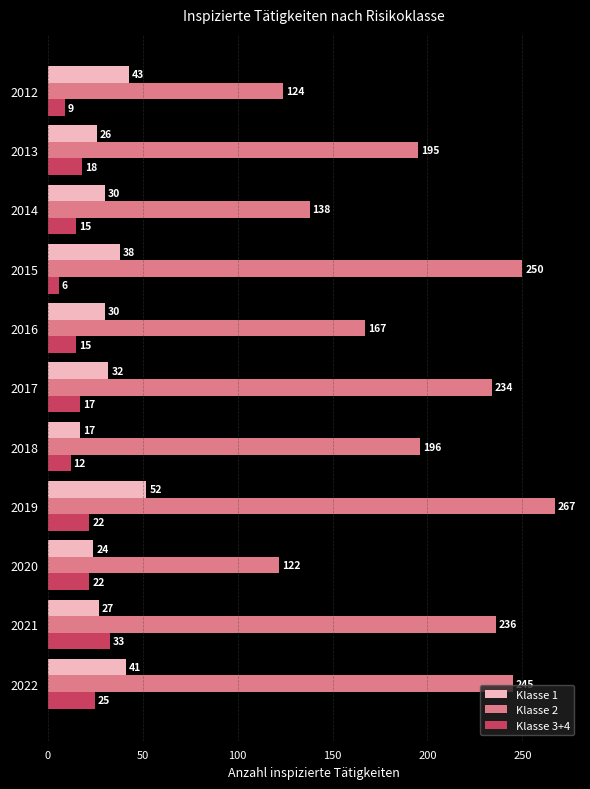

At which label does Klasse 1 reach its peak?

2019